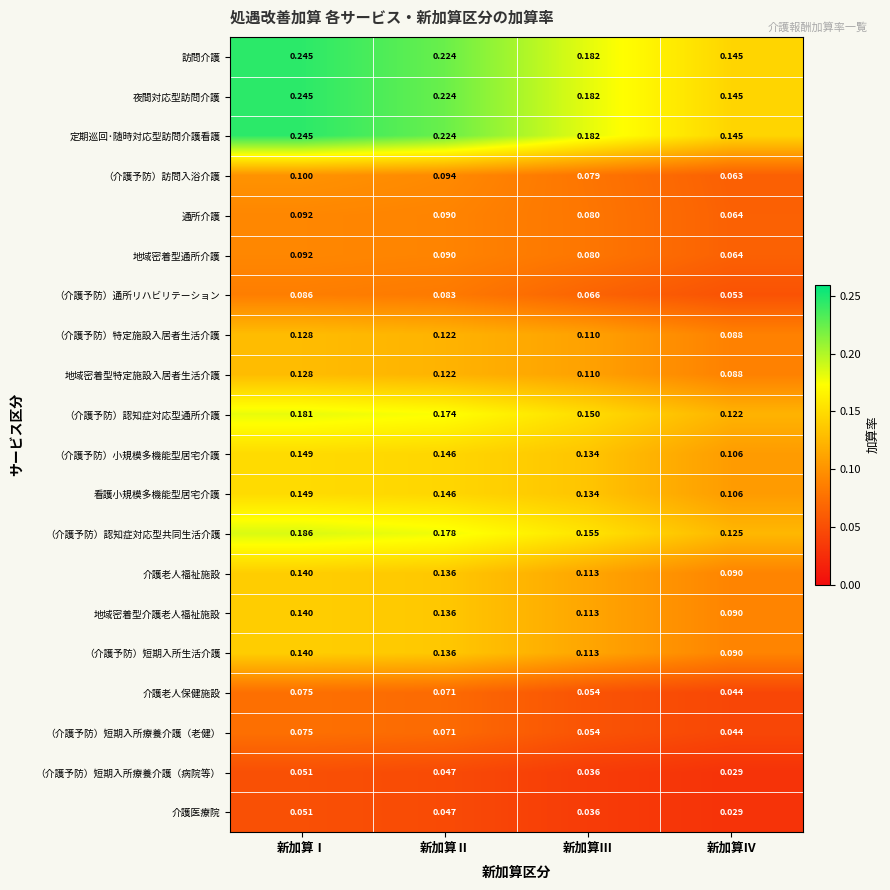

Which label corresponds to the smallest value in the chart?

新加算Ⅳ